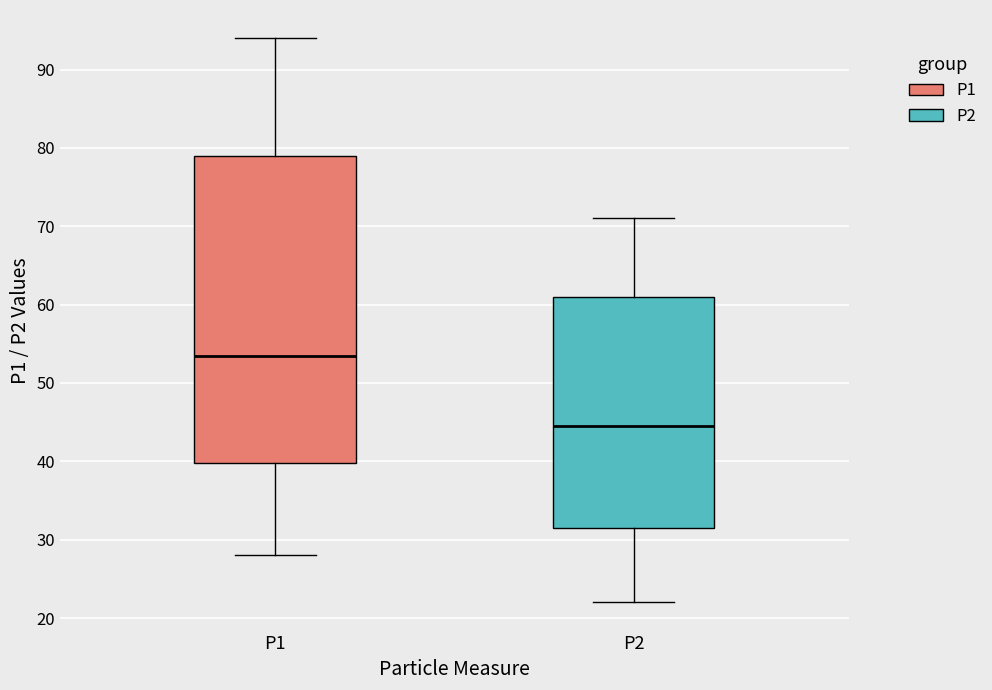

Which box is the tallest, from its lower edge to its upper edge?

P1